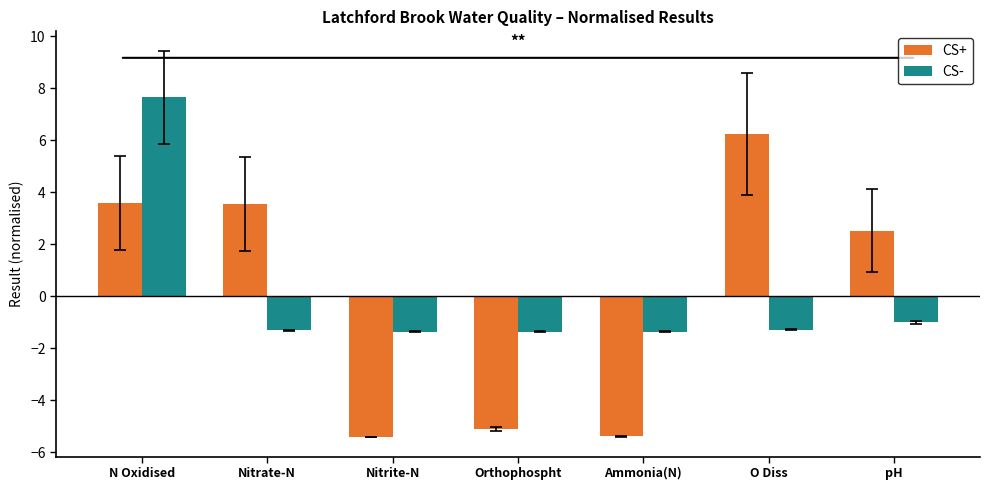

What is the difference between the second highest and minimum values in the CS+ series?

9.0